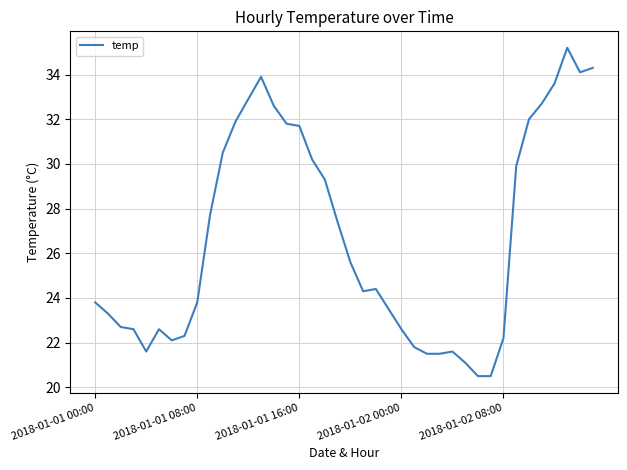

What is the difference between the maximum and minimum values?

14.7